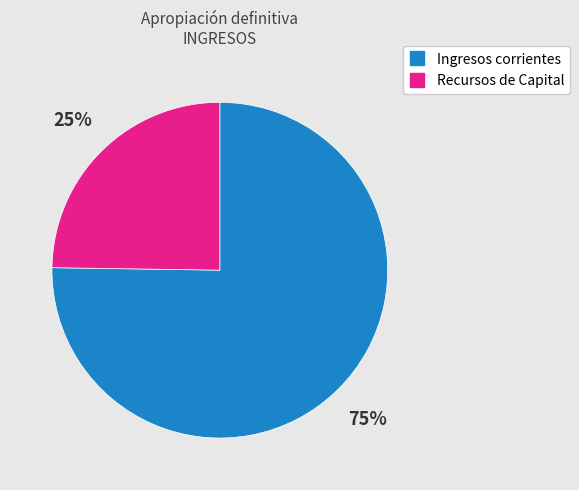

Which category has the biggest portion of the pie?

Ingresos corrientes